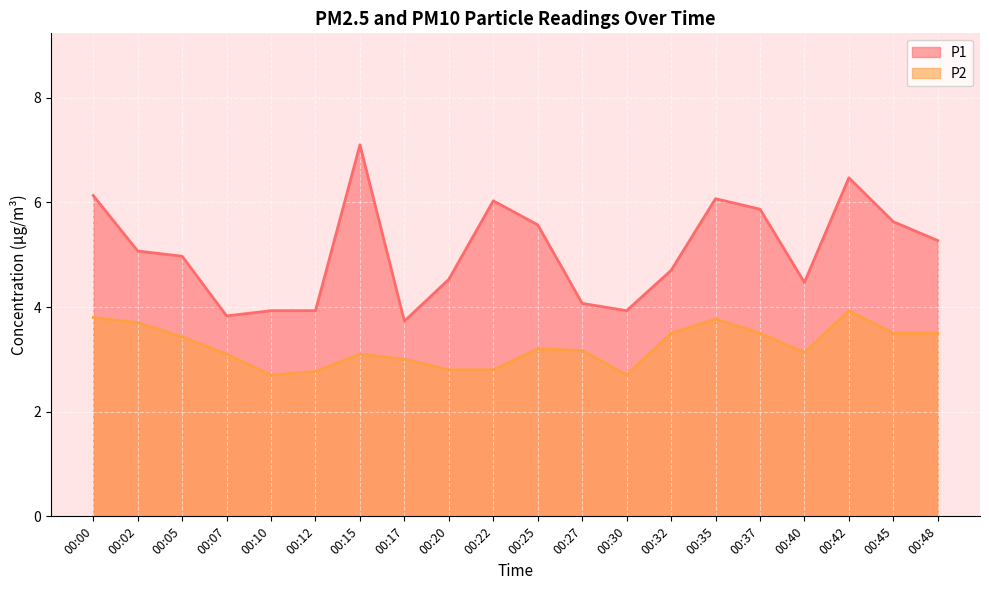

Rank the categories by P1 value from lowest to highest.

00:17, 00:07, 00:10, 00:12, 00:30, 00:27, 00:40, 00:20, 00:32, 00:05, 00:02, 00:48, 00:25, 00:45, 00:37, 00:22, 00:35, 00:00, 00:42, 00:15